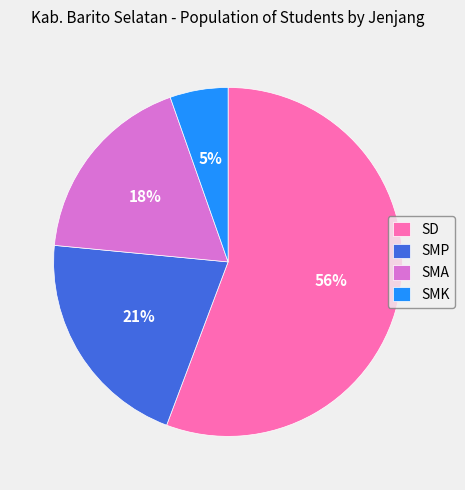

True or false: SMP accounts for 6% of the total.

False